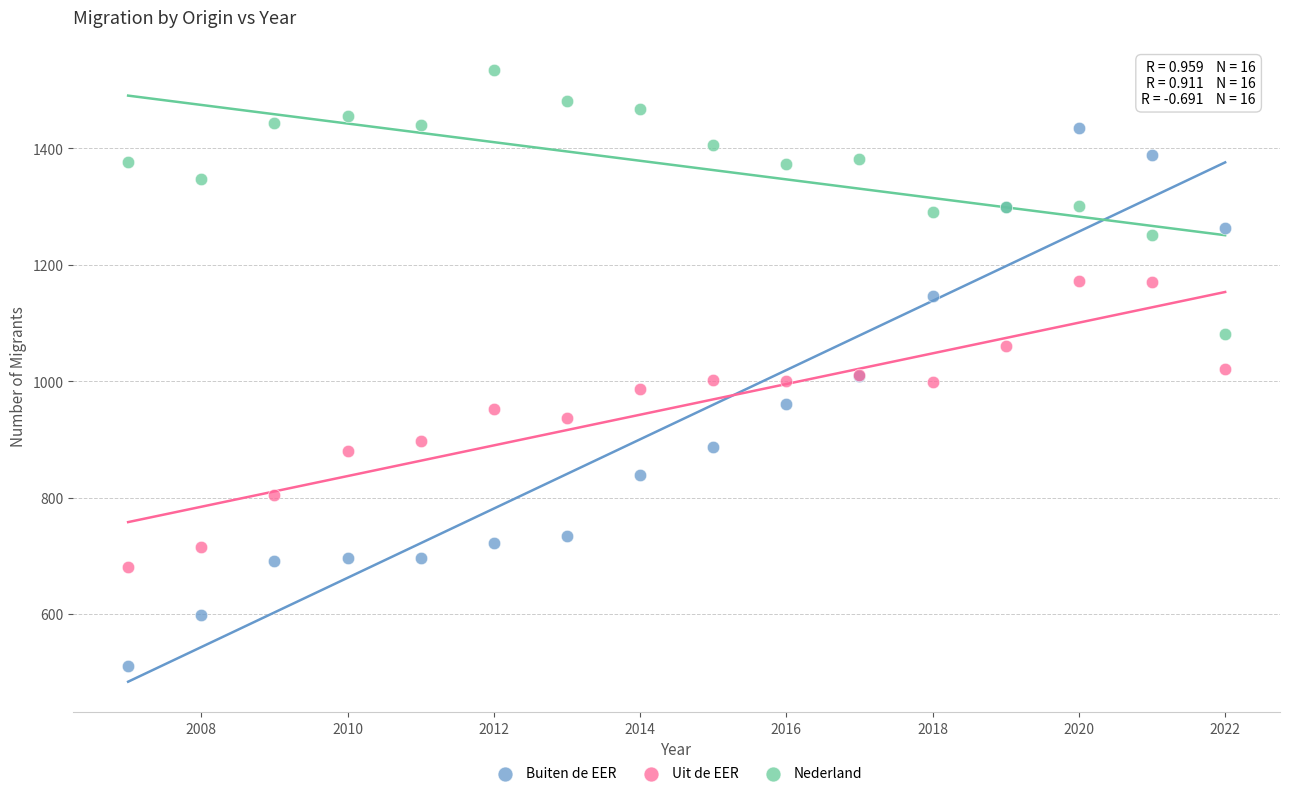

What are all the series names shown in the legend?

Buiten de EER, Uit de EER, Nederland